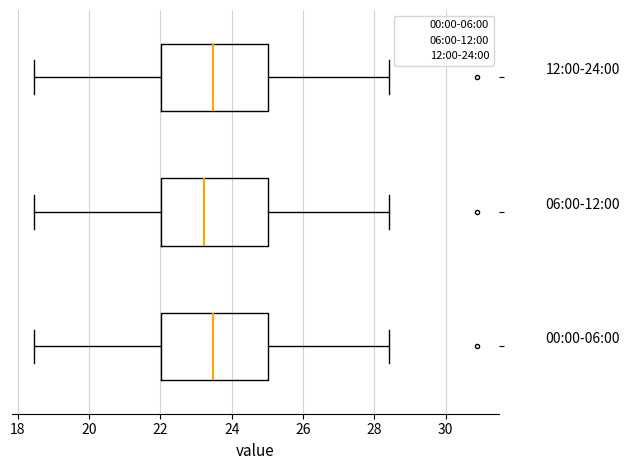

Where does the left whisker of the box for 06:00-12:00 end on the x-axis? The values are not printed on the chart, so give them approximately, as read against the axis.

18.4